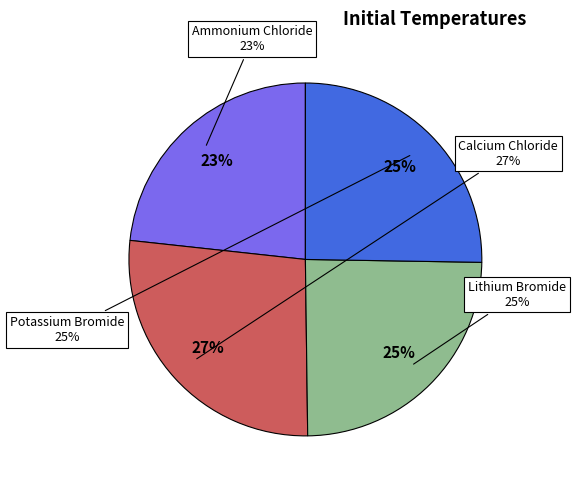

Rank the categories by value from lowest to highest.

Ammonium Chloride, Lithium Bromide, Potassium Bromide, Calcium Chloride